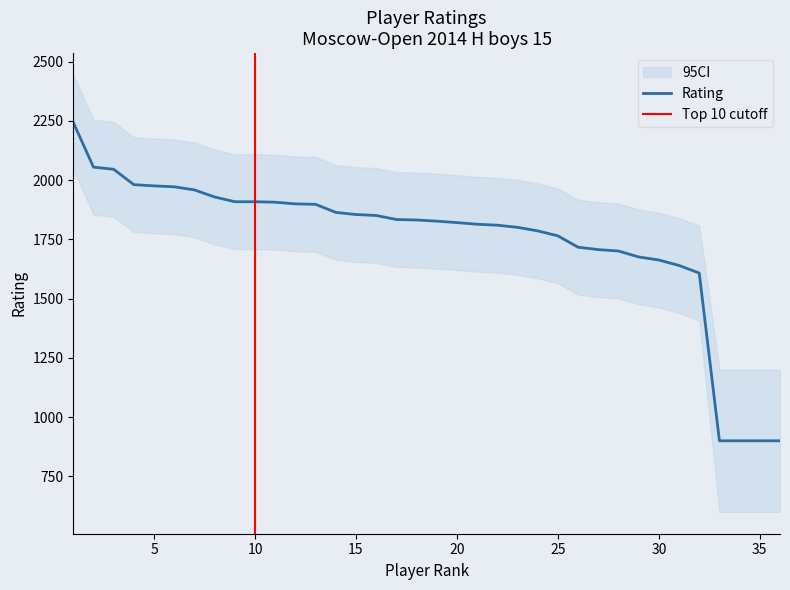

Reading left to right, what are all the values shown in this chart?

1=2244	2=2055	3=2046	4=1981	5=1976	6=1972	7=1959	8=1929	9=1909	10=1909	11=1907	12=1900	13=1898	14=1864	15=1855	16=1851	17=1834	18=1832	19=1827	20=1821	21=1814	22=1810	23=1801	24=1786	25=1765	26=1717	27=1707	28=1701	29=1676	30=1663	31=1640	32=1608	33=900	34=900	35=900	36=900